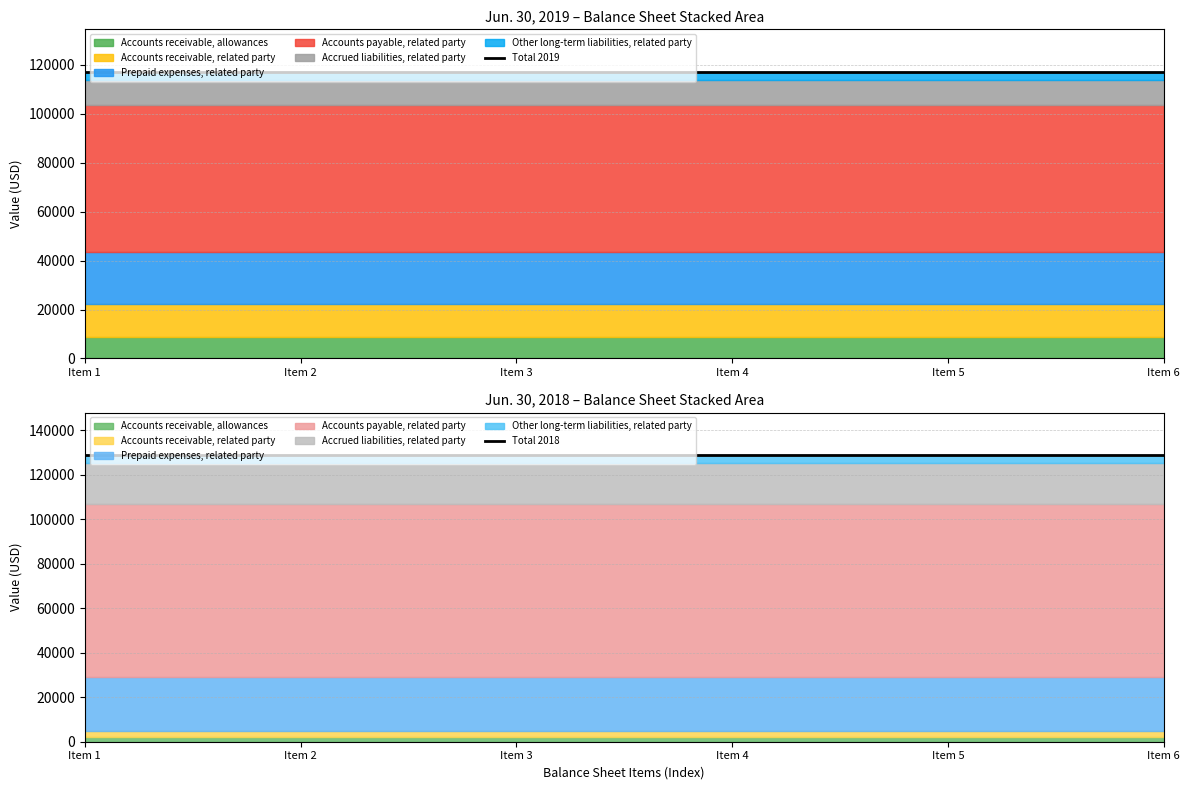

The value of Total 2019 at Item 5 is 34099. True or false?

False